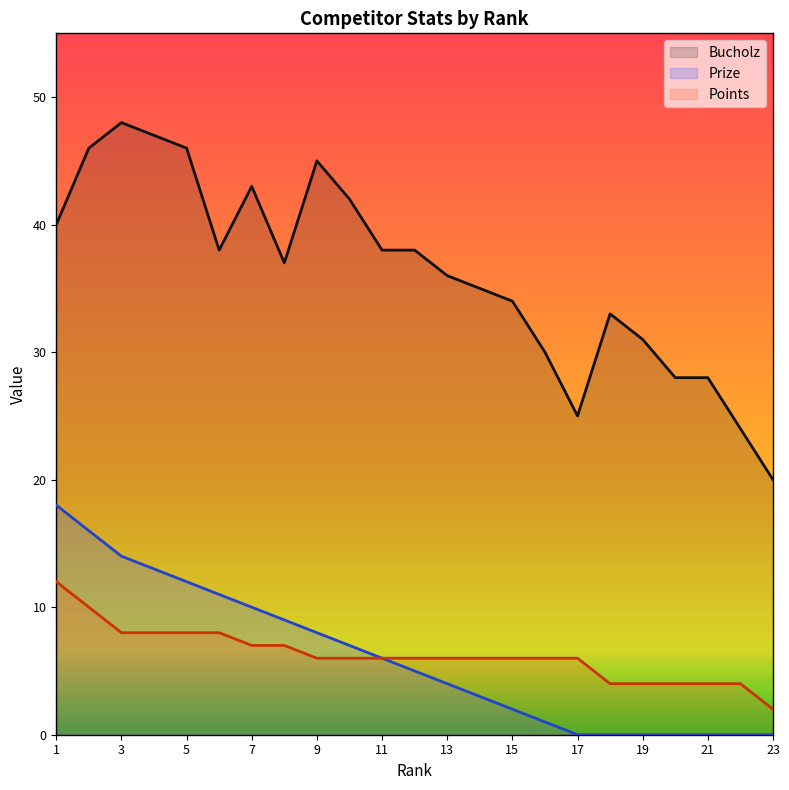

What is the sum of the Prize values at 16 and 2?

17